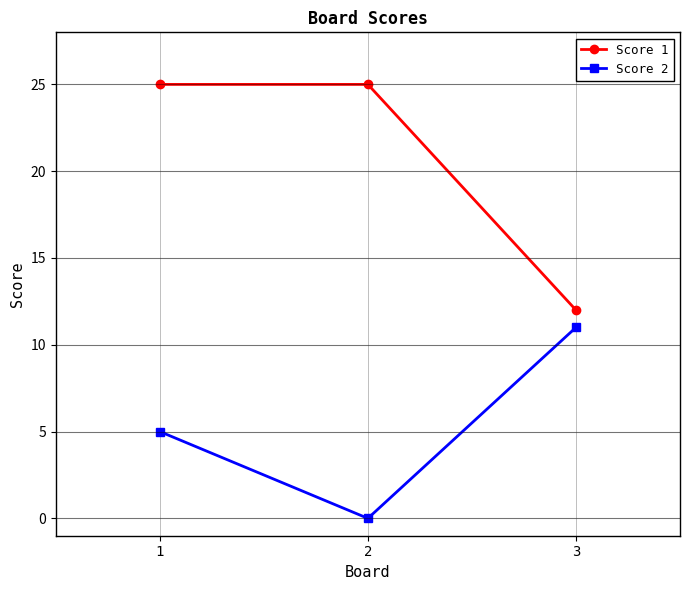

Which series changed the most between 1 and 2?

Score 2